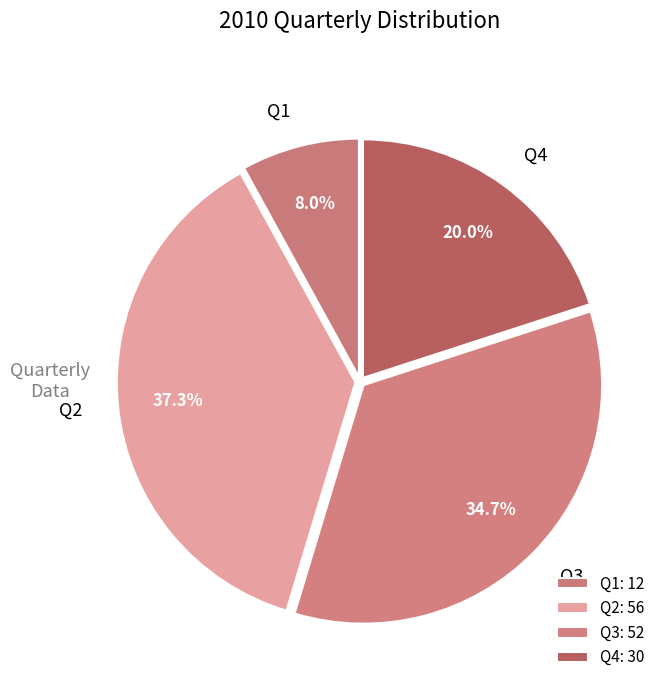

Is there any slice that represents more than half of the pie?

No